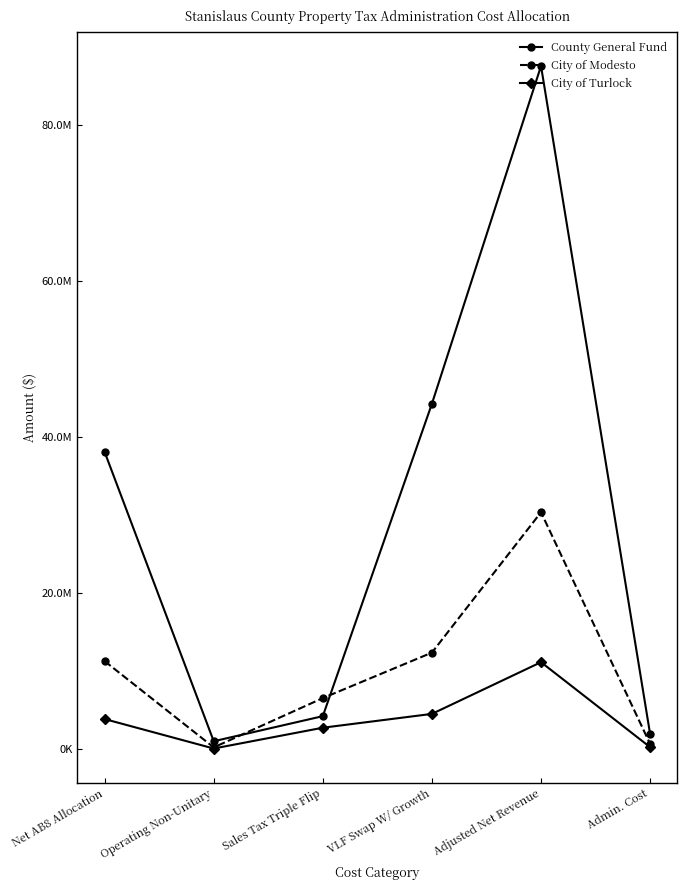

True or false: City of Modesto and City of Turlock intersect in this chart.

False